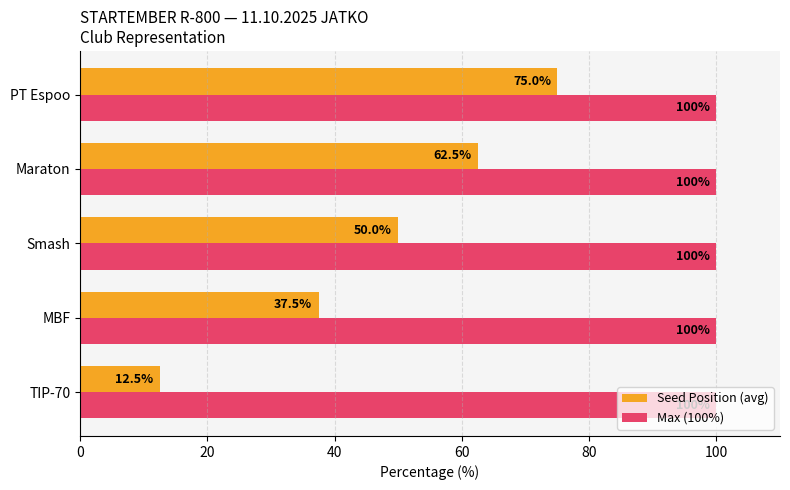

Which series has the largest range (max minus min)?

Seed Position (avg)